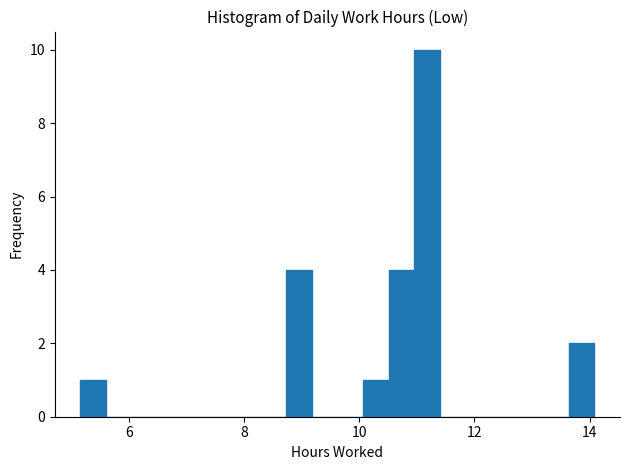

Read against the x-axis, roughly where is the centre of the tallest bar?

11.2